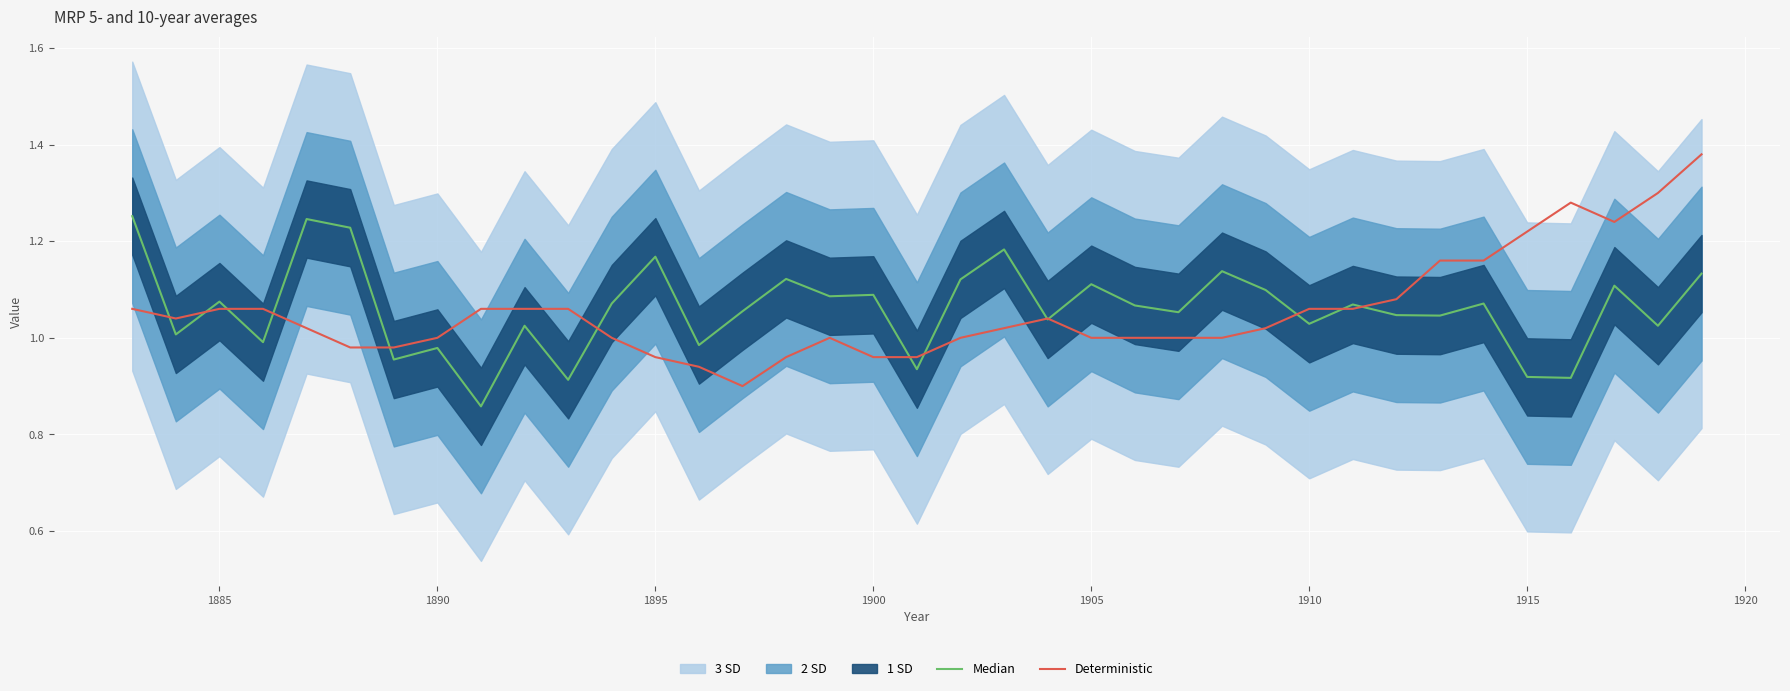

Reading left to right, extract all data points from this chart.

Median: 1.3	1.0	1.1	1.0	1.2	1.2	1.0	1.0	0.9	1.0	0.9	1.1	1.2	1.0	1.1	1.1	1.1	1.1	0.9	1.1	1.2	1.0	1.1	1.1	1.1	1.1	1.1	1.0	1.1	1.0	1.0	1.1	0.9	0.9	1.1	1.0	1.1
Deterministic: 1.1	1.0	1.1	1.1	1.0	1.0	1.0	1.0	1.1	1.1	1.1	1.0	1.0	0.9	0.9	1.0	1.0	1.0	1.0	1.0	1.0	1.0	1.0	1.0	1.0	1.0	1.0	1.1	1.1	1.1	1.2	1.2	1.2	1.3	1.2	1.3	1.4